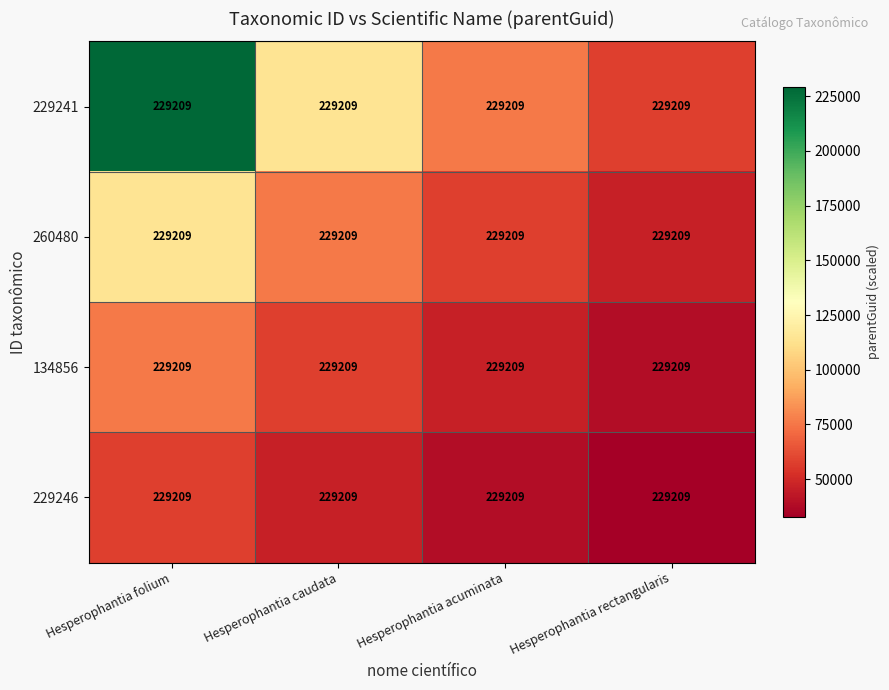

Which category has the lowest value in the 260480 series?

Hesperophantia rectangularis